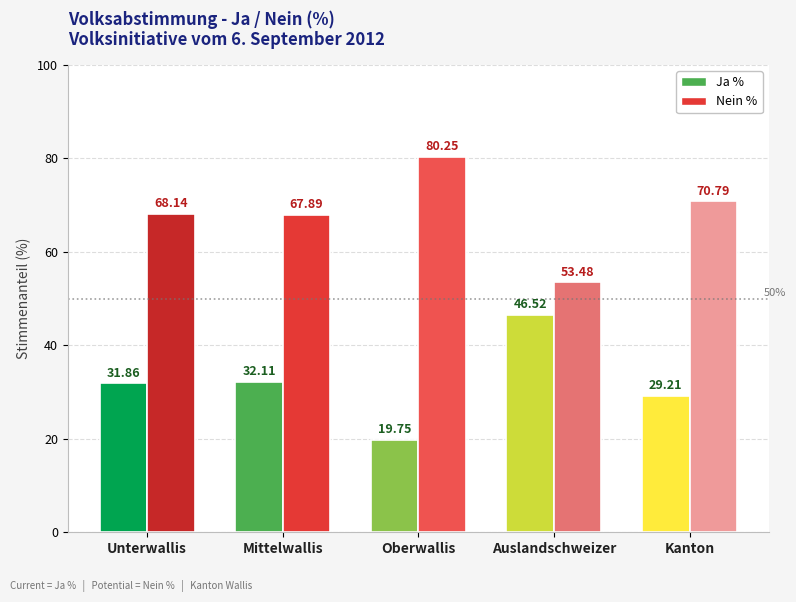

Count the number of categories in the chart.

5